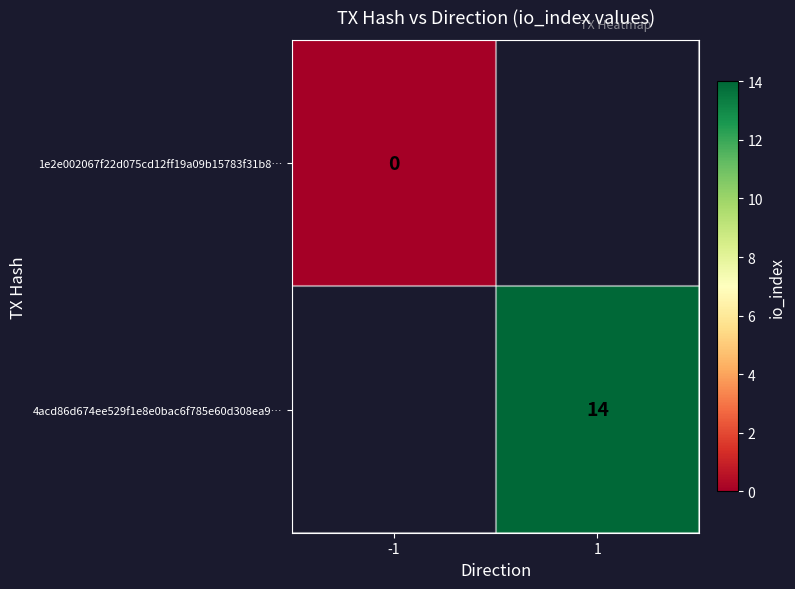

True or false: 4acd86d674ee529f1e8e0bac6f785e60d308ea9… has a value of 14 at 1.

True